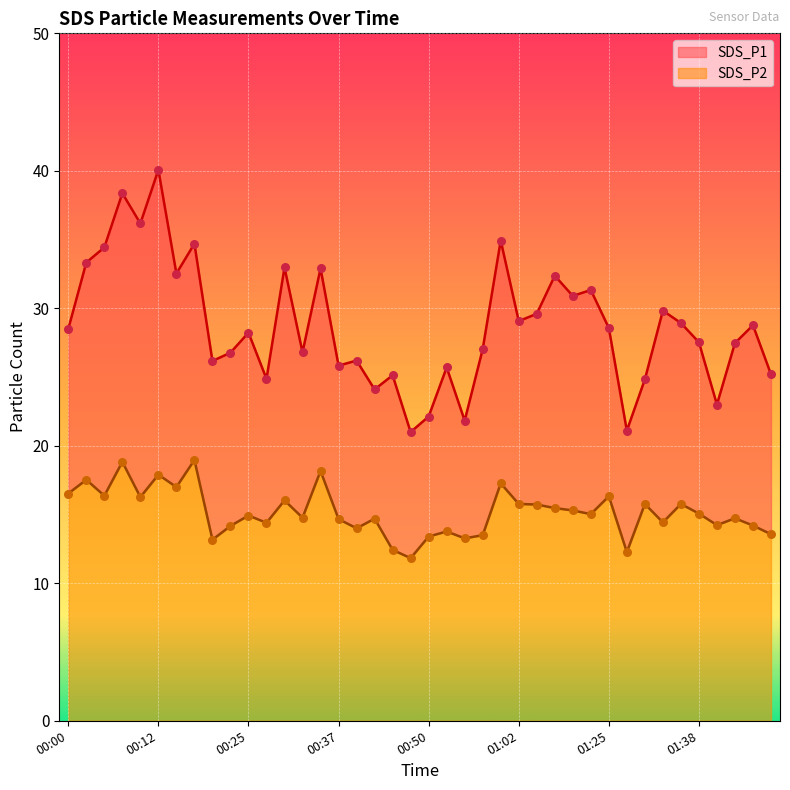

Is the value of SDS_P1 at 01:33 greater than the value of SDS_P2 at 00:30?

Yes